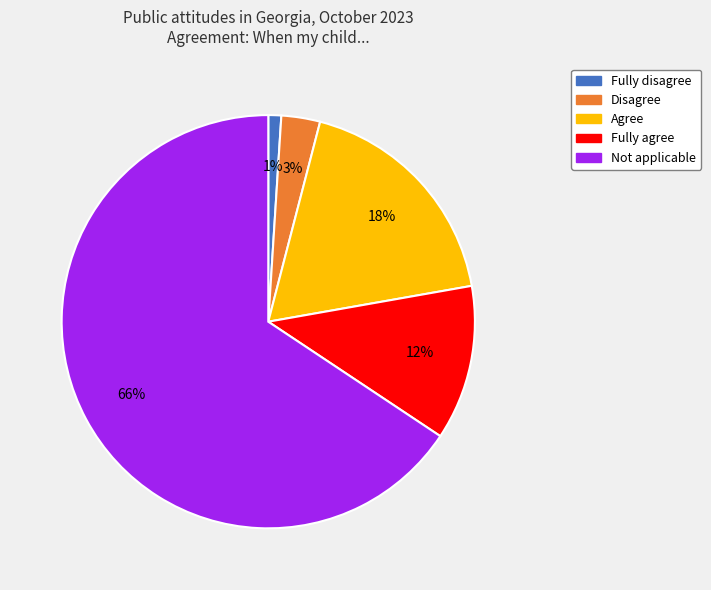

To the nearest percent, what is the difference between the largest and smallest slice percentages?

65%